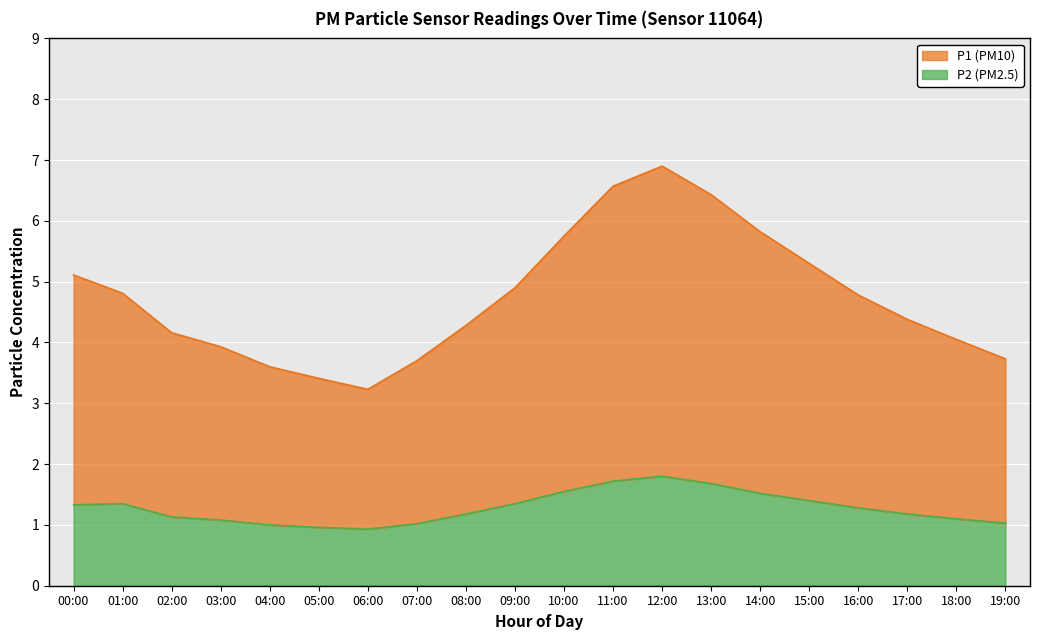

Count the number of categories in the chart.

20